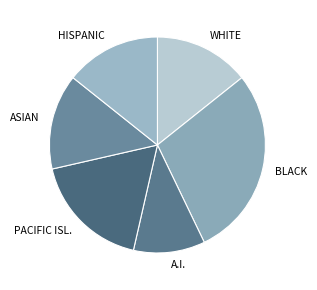

Is there any slice that represents more than half of the pie?

No